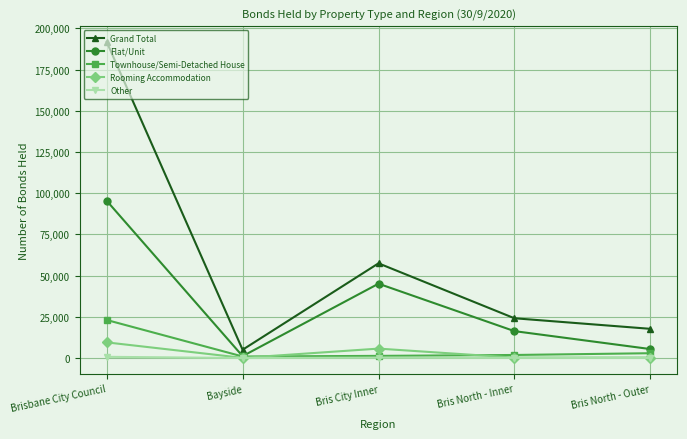

What is the minimum value for Other?

19